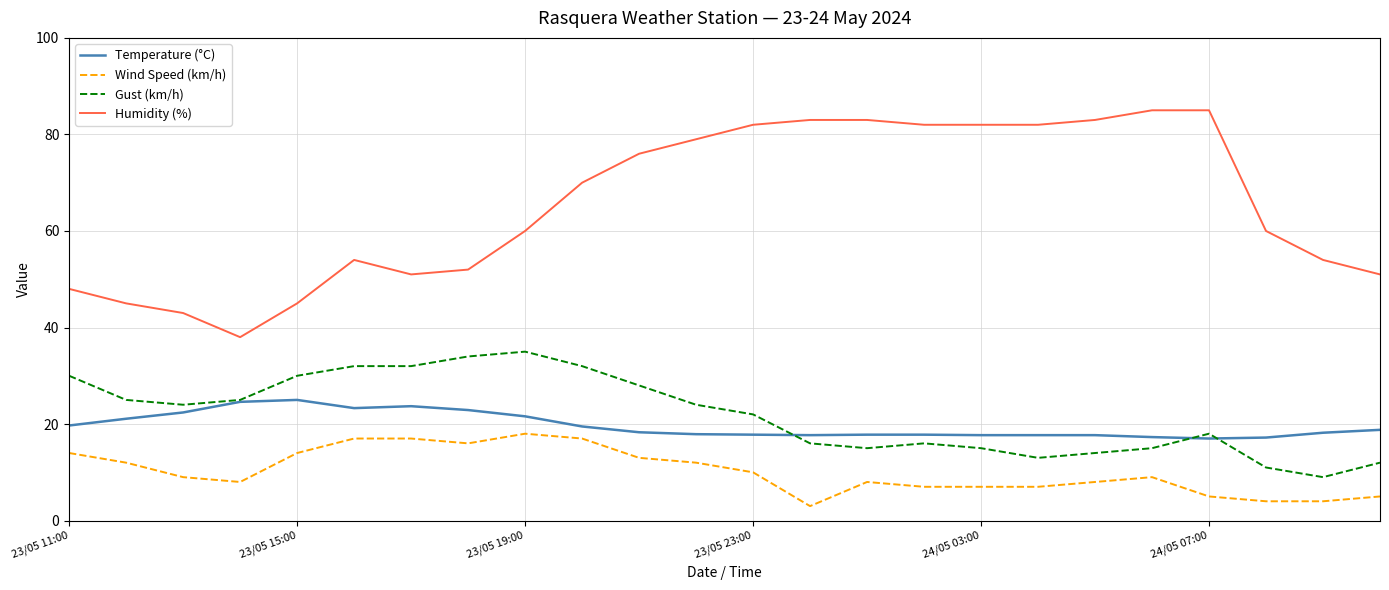

What is the lowest value of the Gust (km/h) series?

9.0